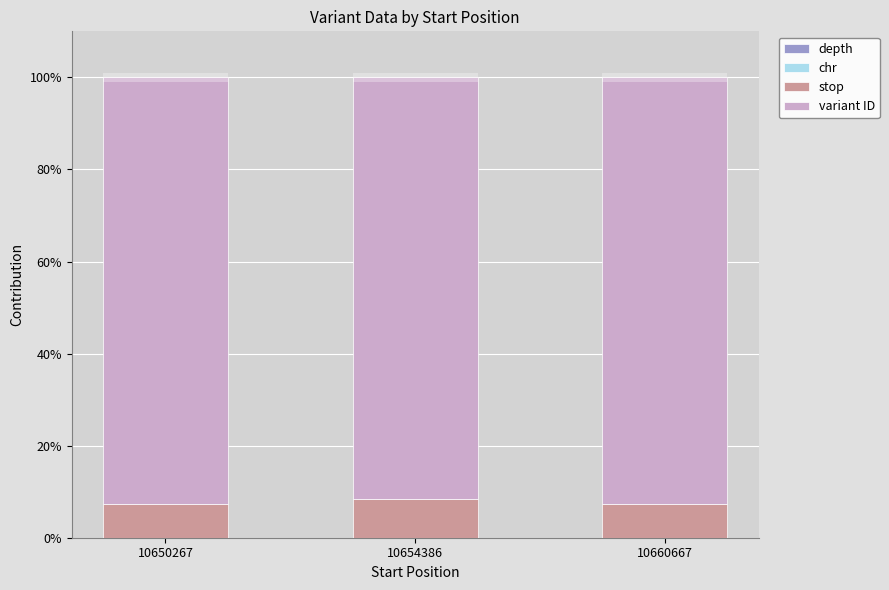

Between 10654386 and 10650267, which is larger?

10650267